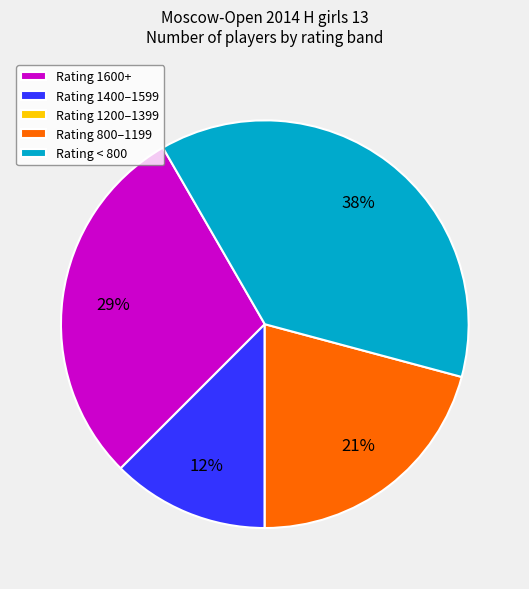

To the nearest percent, what percentage of the pie is Rating 800–1199?

21%